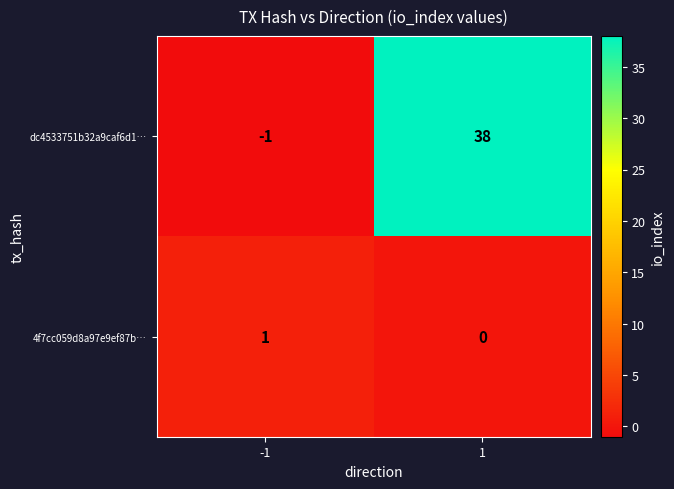

What is the approximate value of dc4533751b32a9caf6d1… at 1?

38